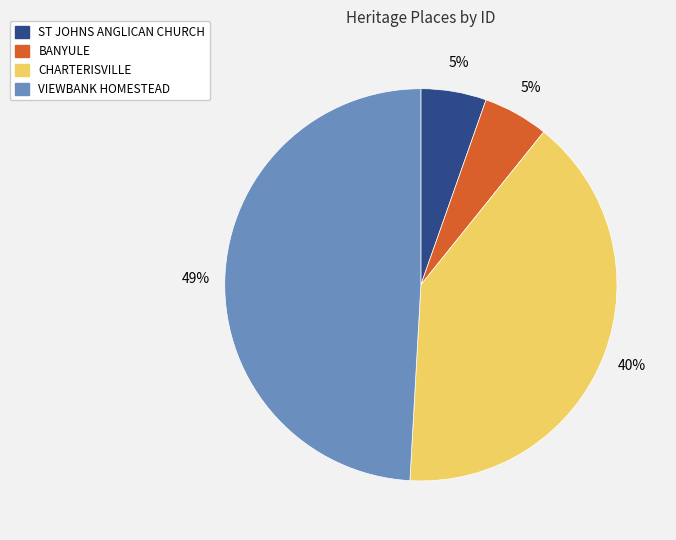

Which category has the biggest portion of the pie?

VIEWBANK HOMESTEAD